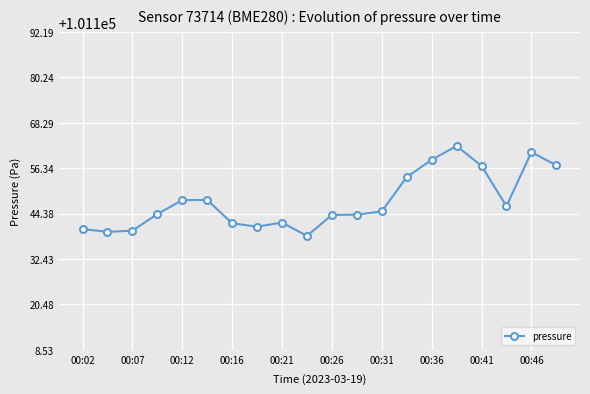

What is the difference between the maximum and minimum values?

23.7